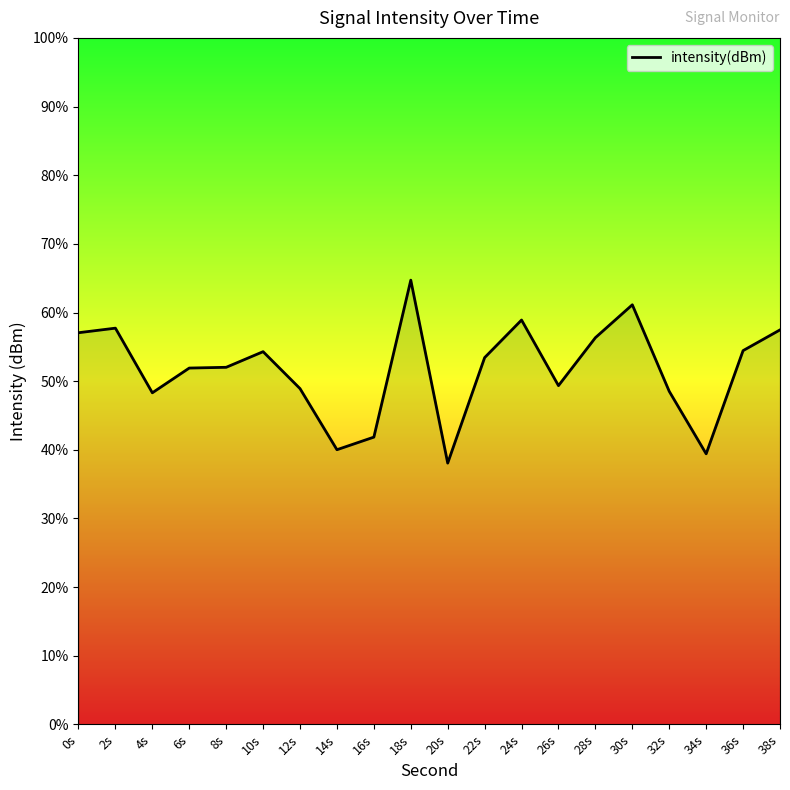

Is this an area chart (filled region under the line)?

No